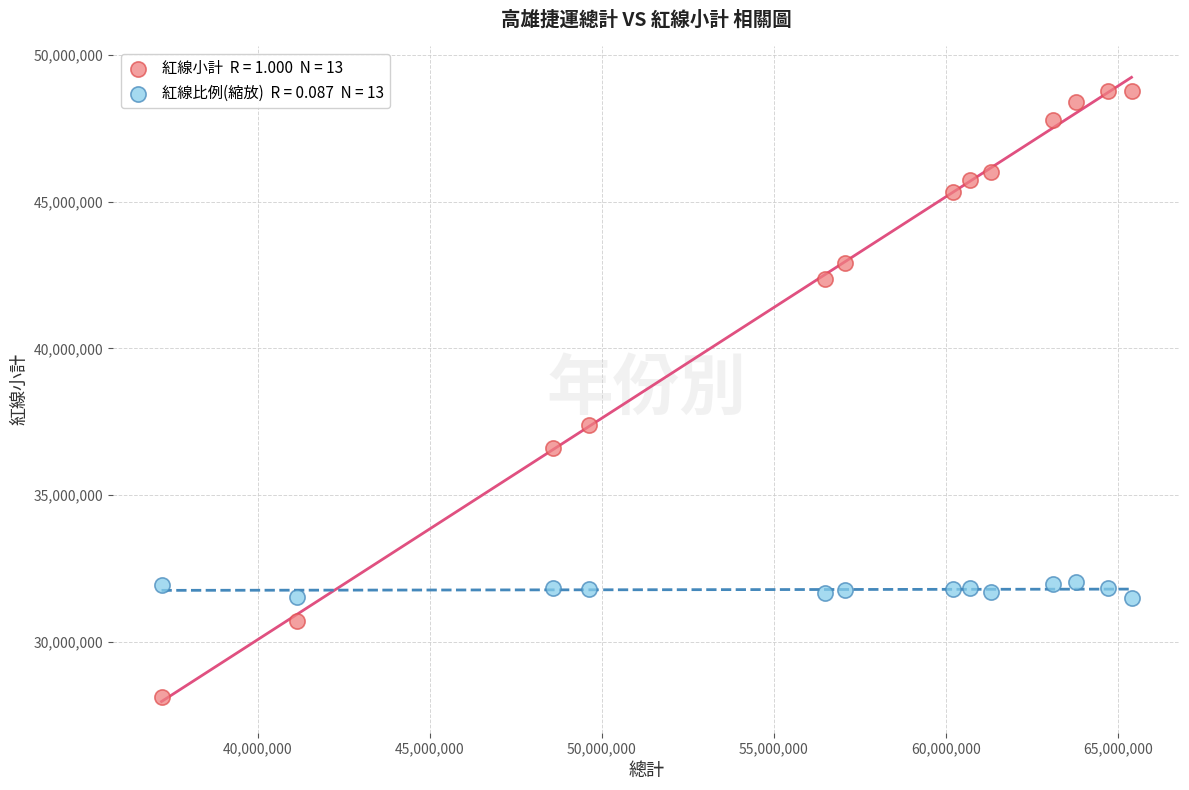

Across all series, what Y value is closest to 38449237?

37374614.0